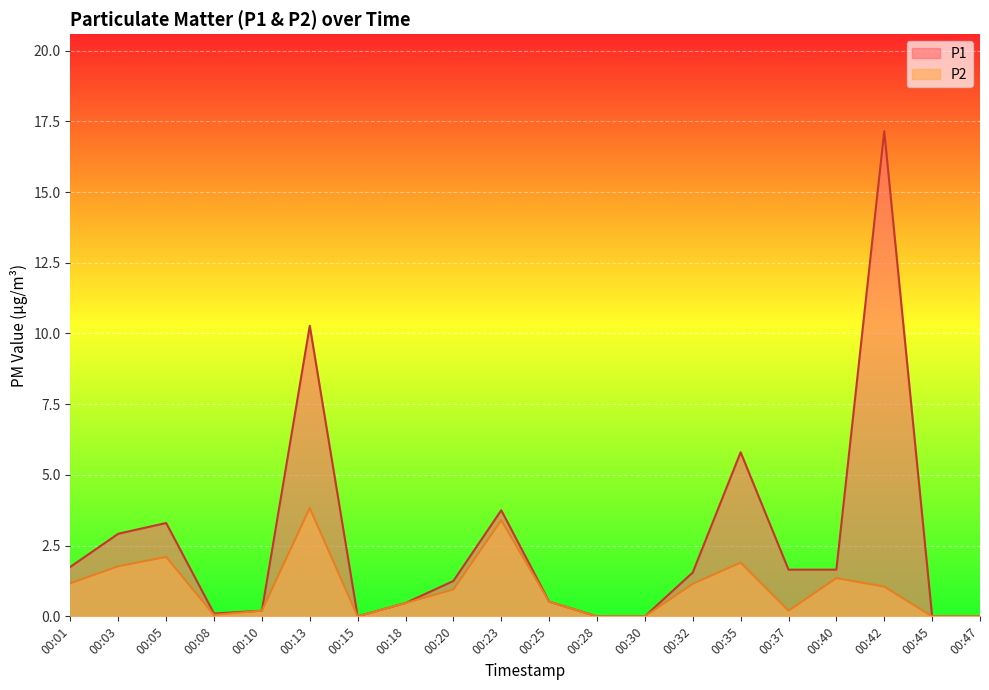

Between 00:08 and 00:13, which series saw the biggest shift?

P1 line